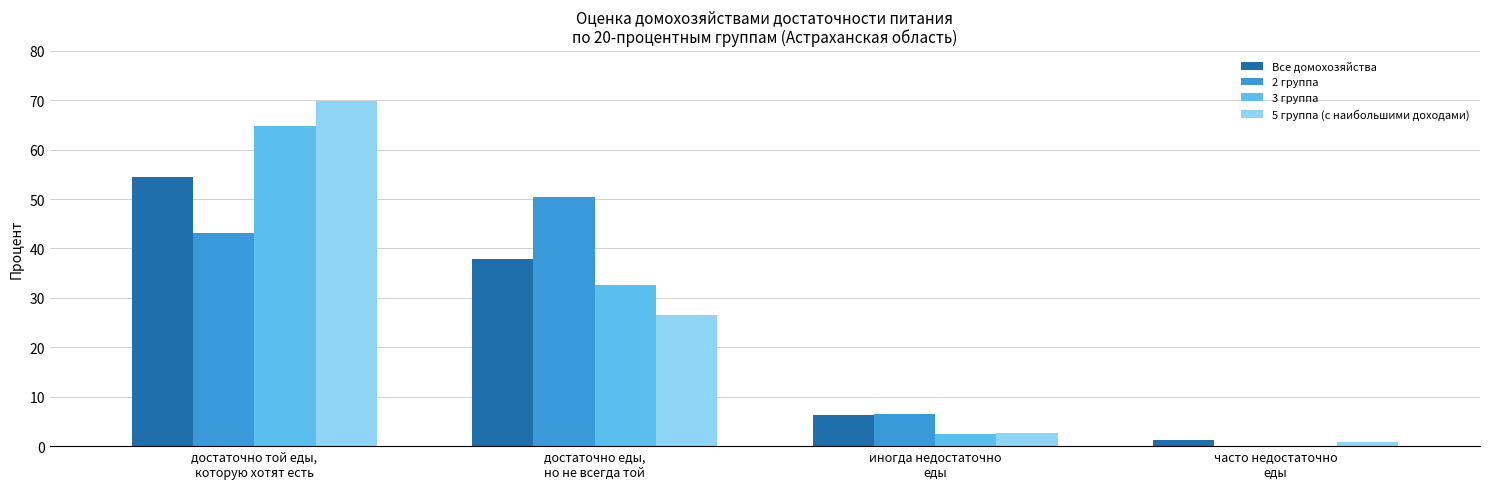

How many data points does each series have?

4